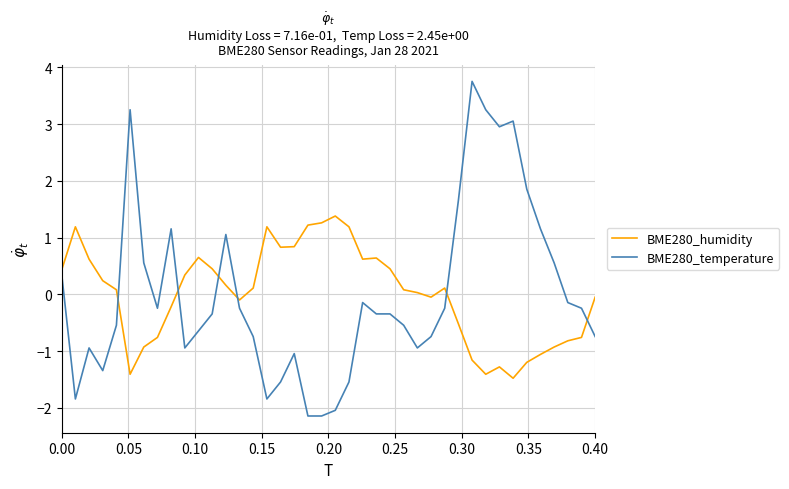

True or false: BME280_humidity and BME280_temperature cross at least once.

True